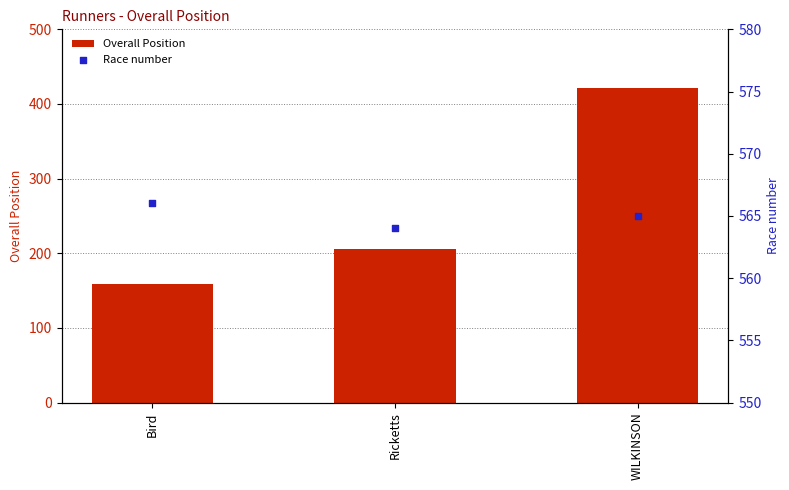

What are all the series names shown in the legend?

Overall Position, Race number